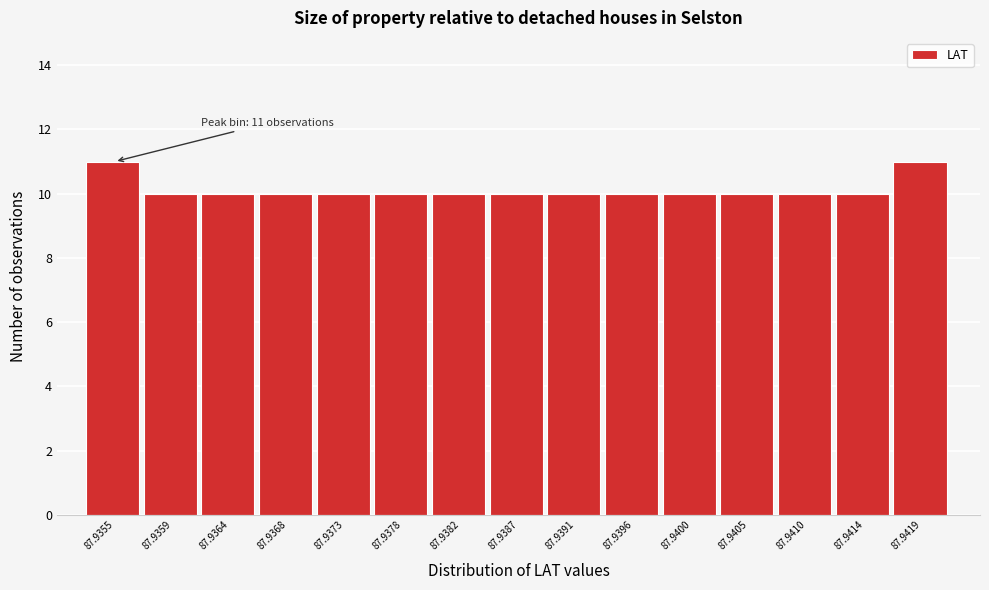

Reading left to right, list all the values displayed in this chart.

87.9355=11	87.9359=10	87.9364=10	87.9368=10	87.9373=10	87.9378=10	87.9382=10	87.9387=10	87.9391=10	87.9396=10	87.9400=10	87.9405=10	87.9410=10	87.9414=10	87.9419=11